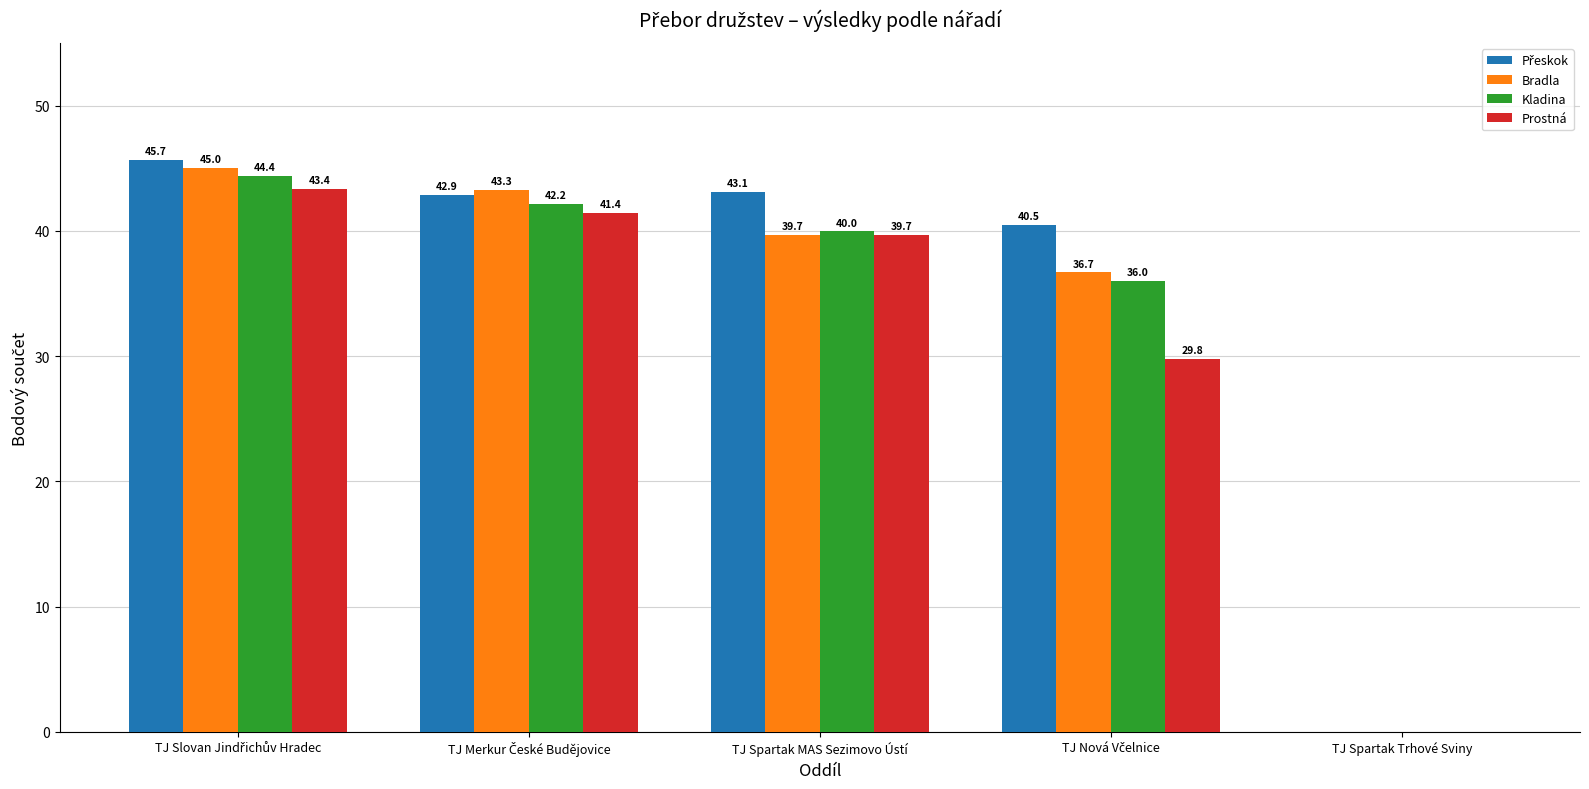

What is the sum of all Kladina values?

162.6